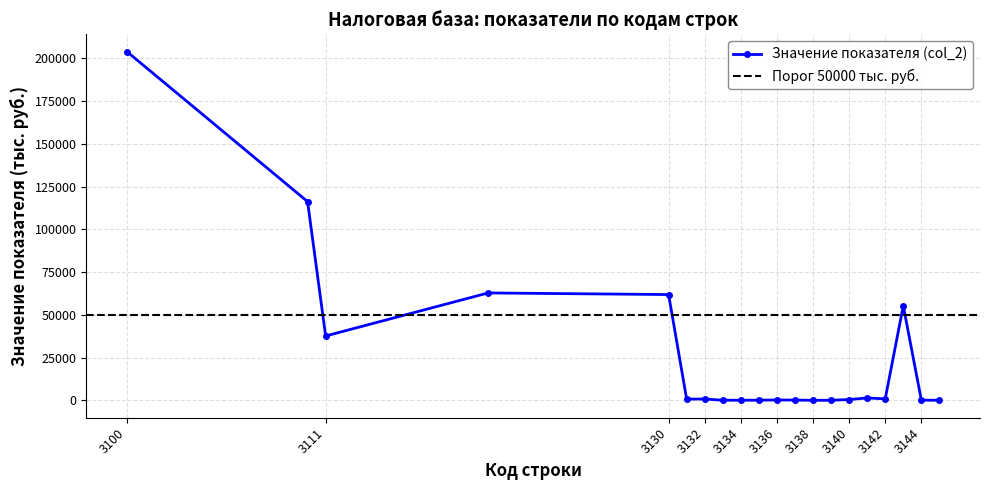

Reading right to left, extract all data points from this chart.

3145=7	3144=97	3143=55273	3142=848	3141=1367	3140=445	3139=28	3138=1	3137=120	3136=205	3135=61	3134=39	3133=57	3132=757	3131=694	3130=61828	3120=62770	3111=37608	3110=116187	3100=203798